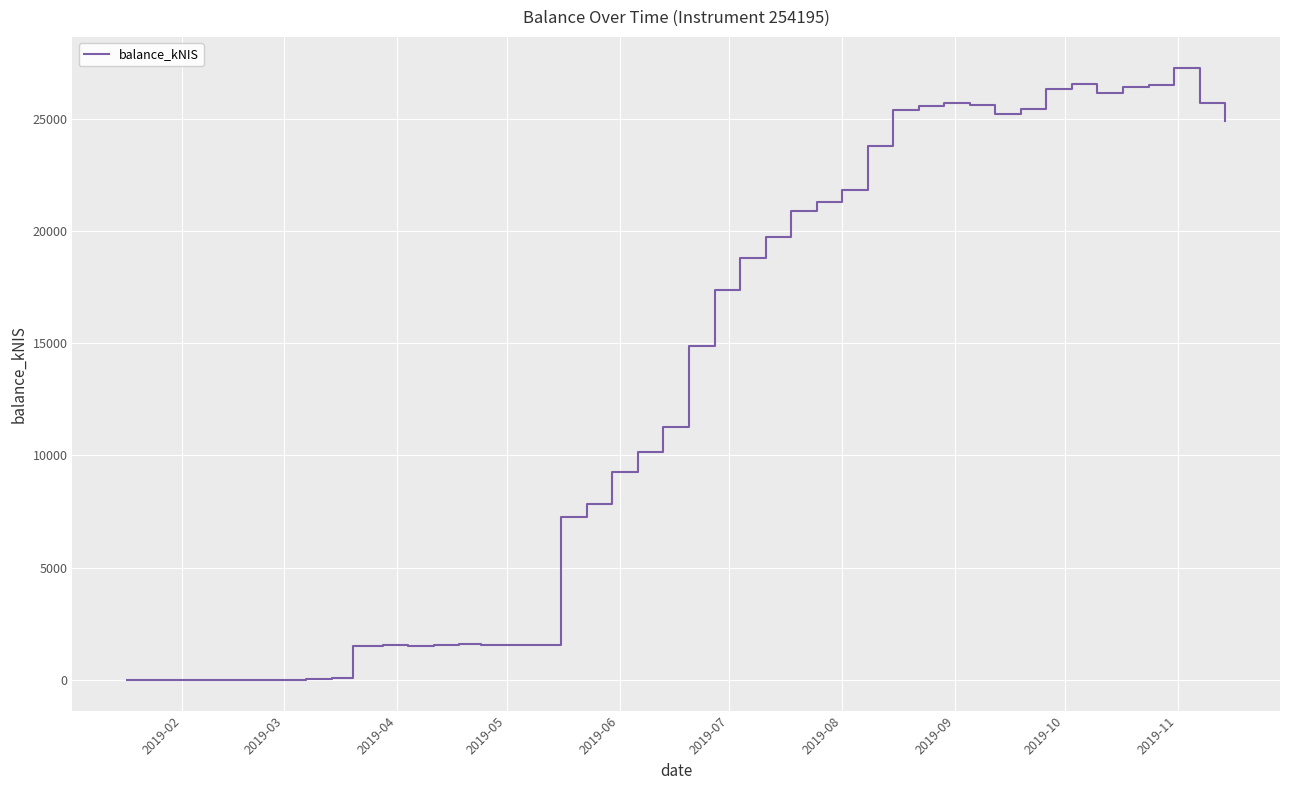

What is the maximum value shown in the chart?

27271.1